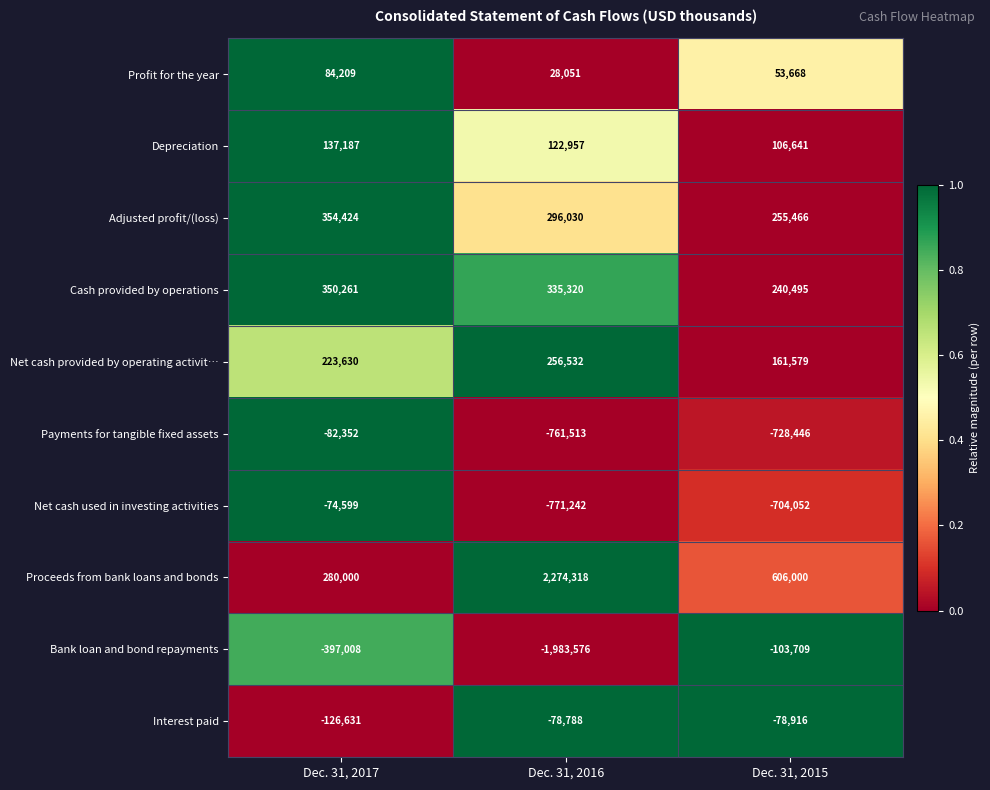

True or false: Payments for tangible fixed assets has a value of -761513 at Dec. 31, 2016.

True